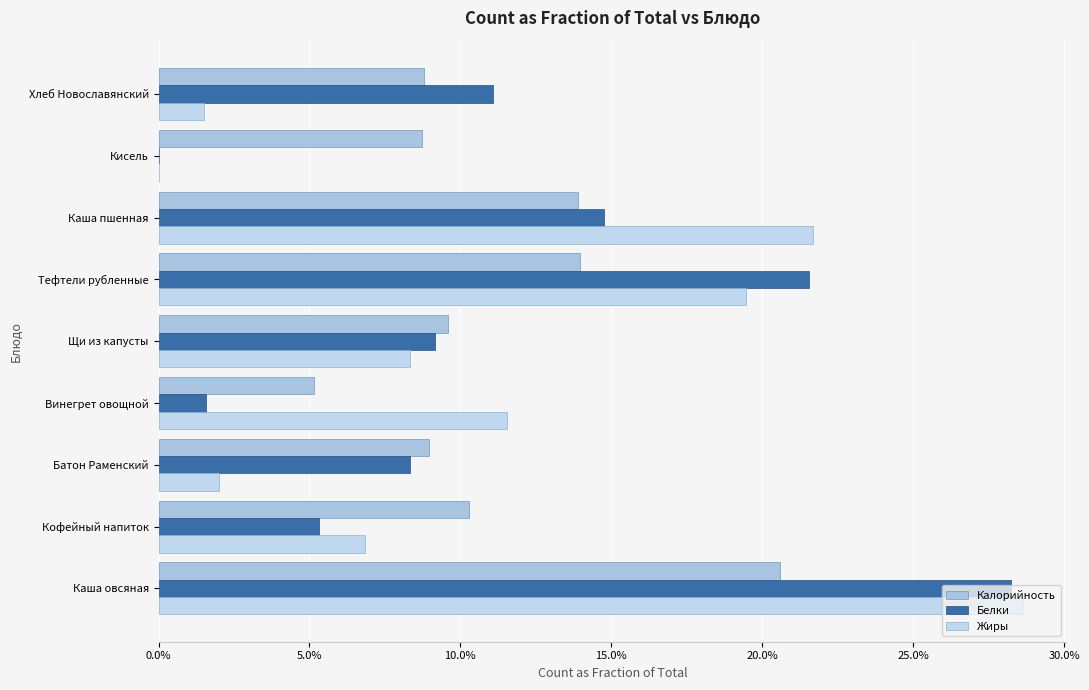

What is the difference between the maximum and second lowest values in the Калорийность series?

0.1